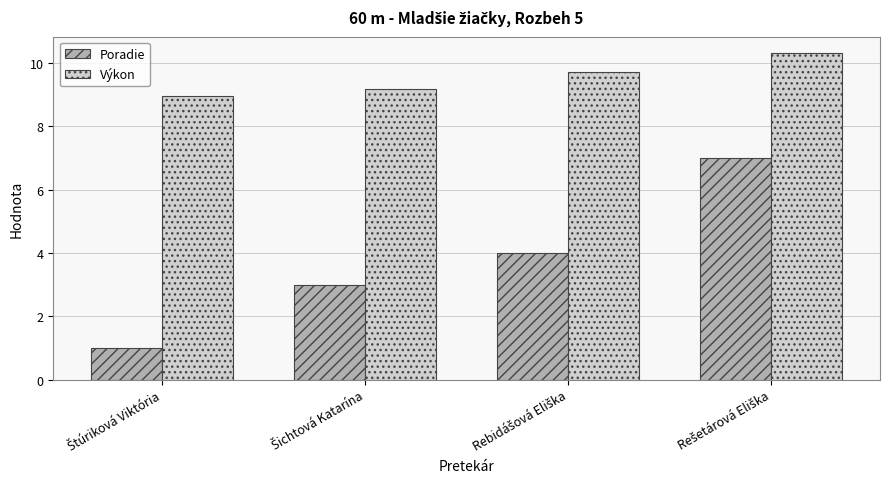

List the series in order of their overall mean, highest first.

Výkon, Poradie